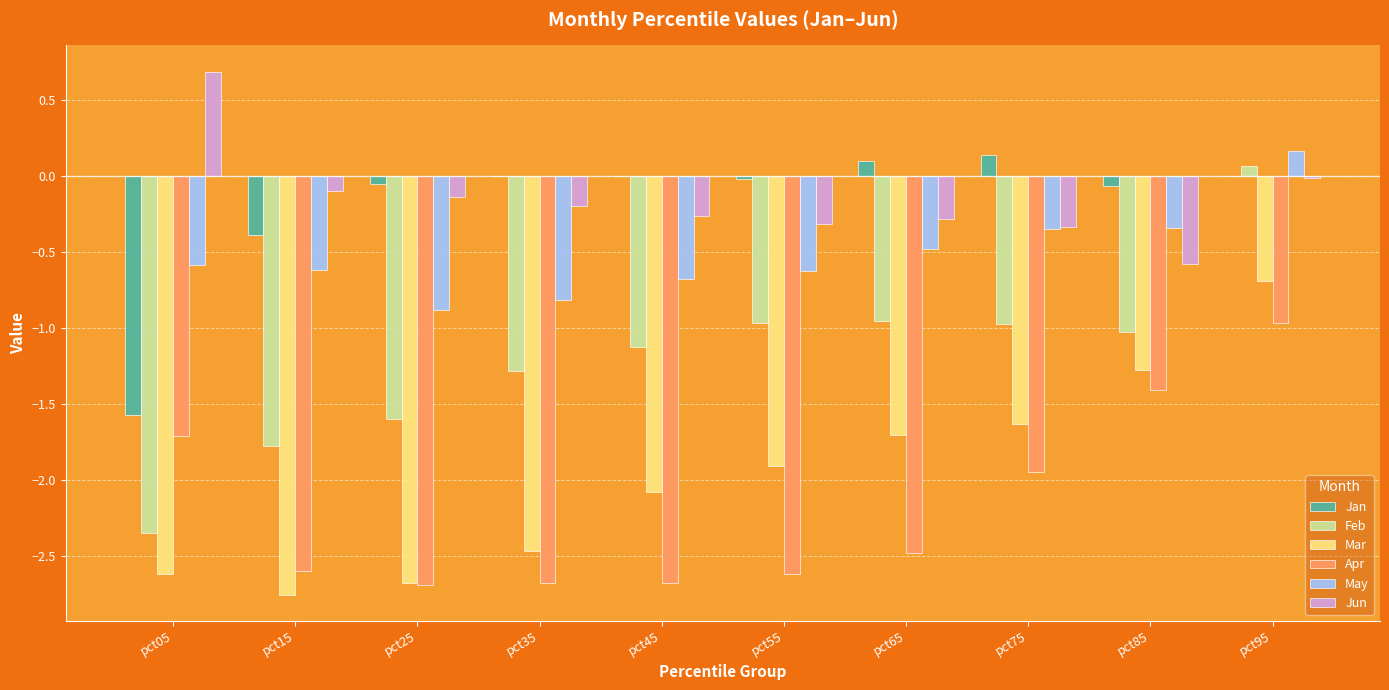

The value of Mar at pct35 is -3.3. True or false?

False